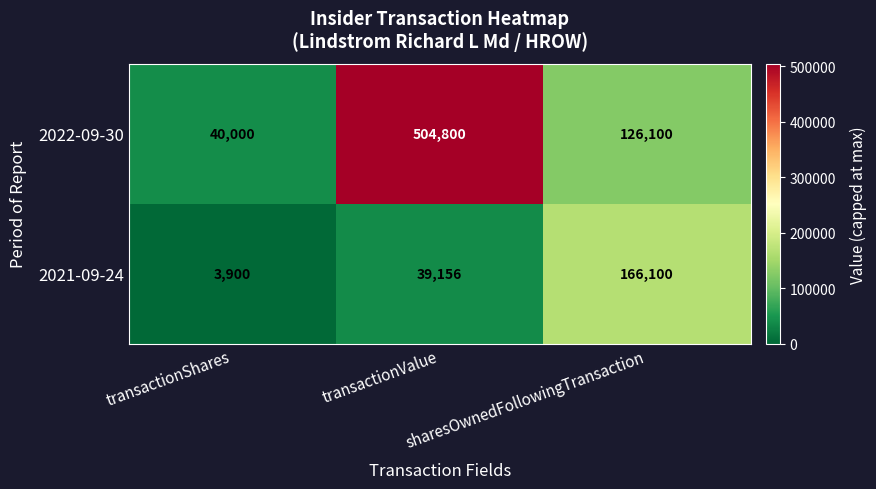

True or false: 2021-09-24 has a value of 3900 at transactionShares.

True